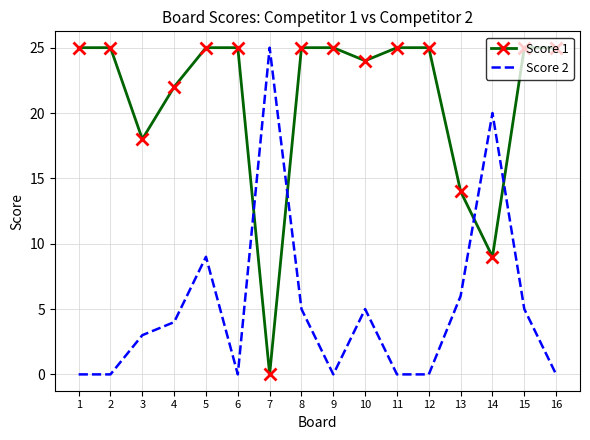

Reading left to right, what are all the values shown in this chart?

Score 1: 1=25	2=25	3=18	4=22	5=25	6=25	7=0	8=25	9=25	10=24	11=25	12=25	13=14	14=9	15=25	16=25
Score 2: 1=0	2=0	3=3	4=4	5=9	6=0	7=25	8=5	9=0	10=5	11=0	12=0	13=6	14=20	15=5	16=0